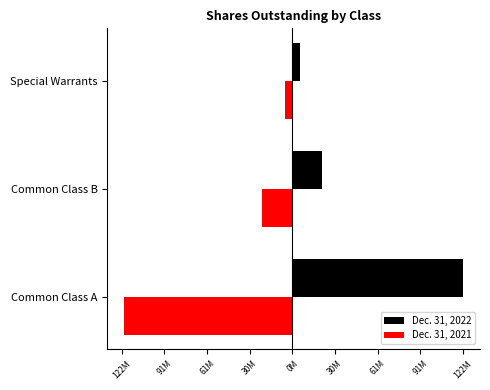

What are all the series names shown in the legend?

Dec. 31, 2022, Dec. 31, 2021